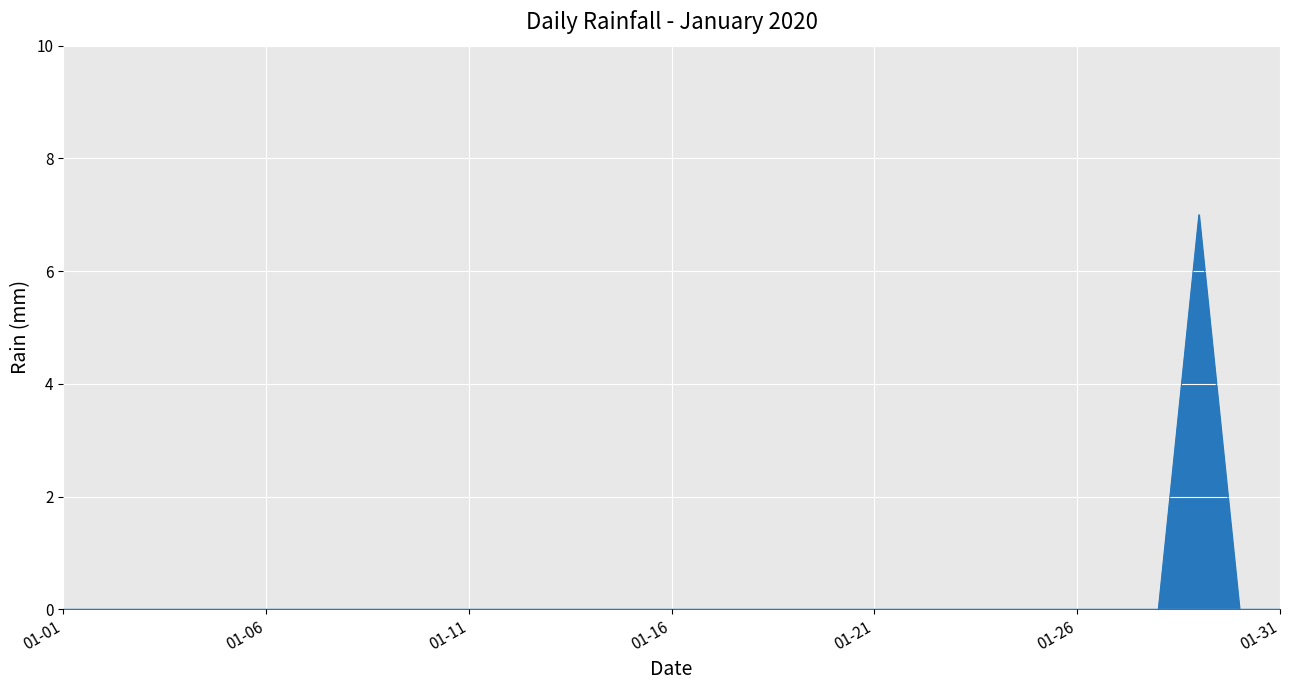

Reading left to right, what are all the values shown in this chart?

0	0	0	0	0	0	0	0	0	0	0	0	0	0	0	0	0	0	0	0	0	0	0	0	0	0	0	0	7	0	0